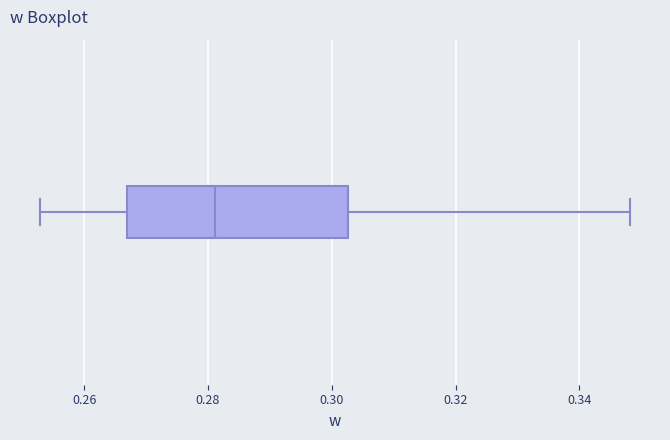

Where does the left whisker of the box end on the x-axis? The values are not printed on the chart, so give them approximately, as read against the axis.

0.252